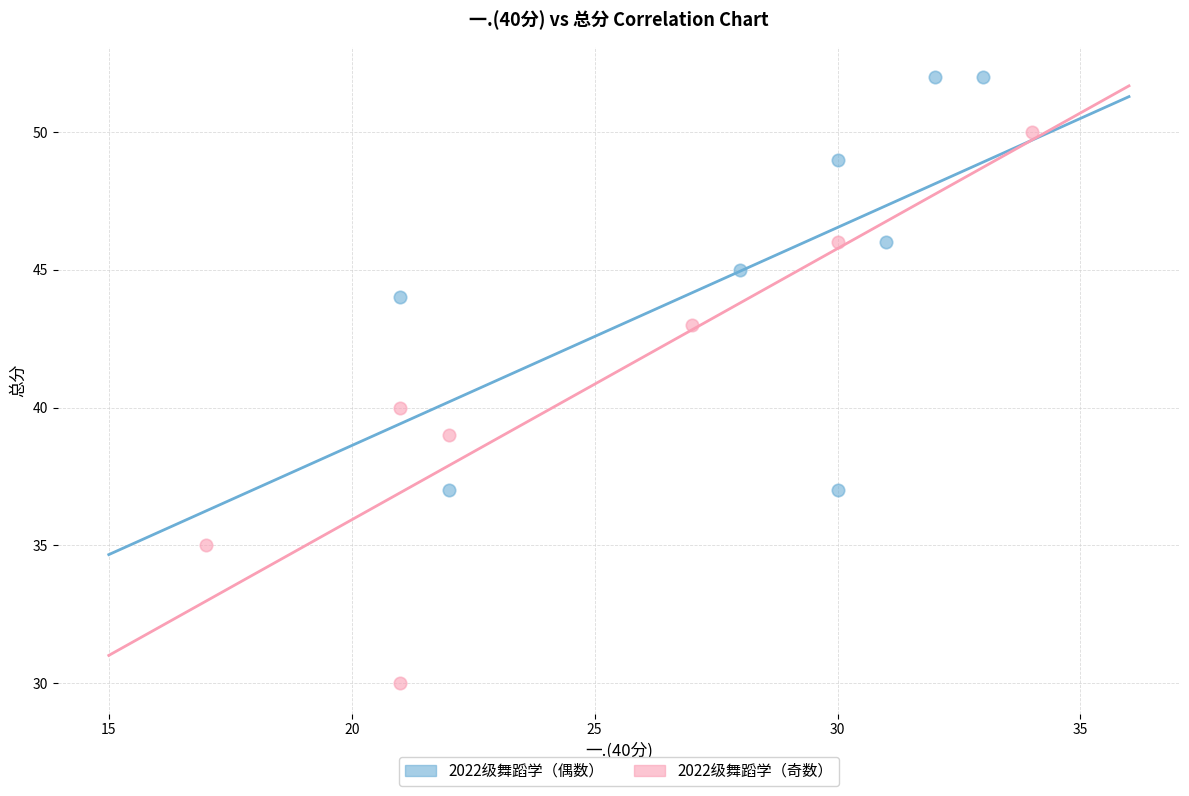

What are all the series names shown in the legend?

2022级舞蹈学（偶数）, 2022级舞蹈学（奇数）